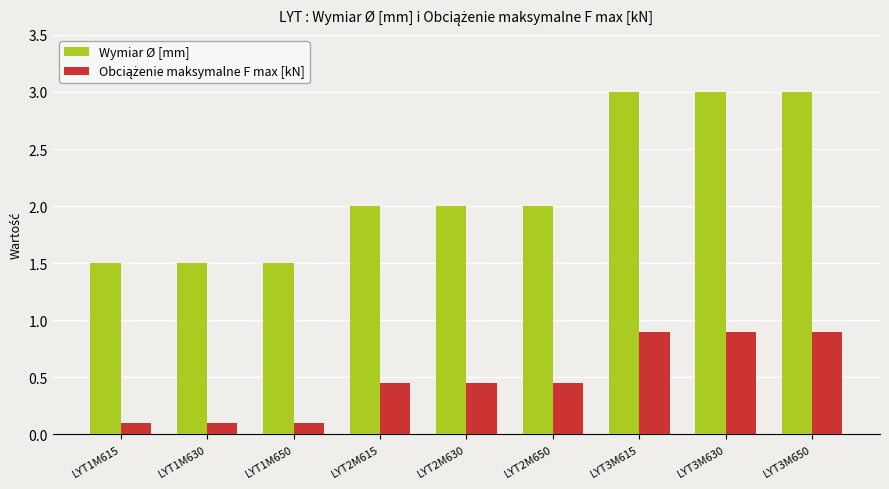

Which series has the widest spread of values?

Wymiar Ø [mm]